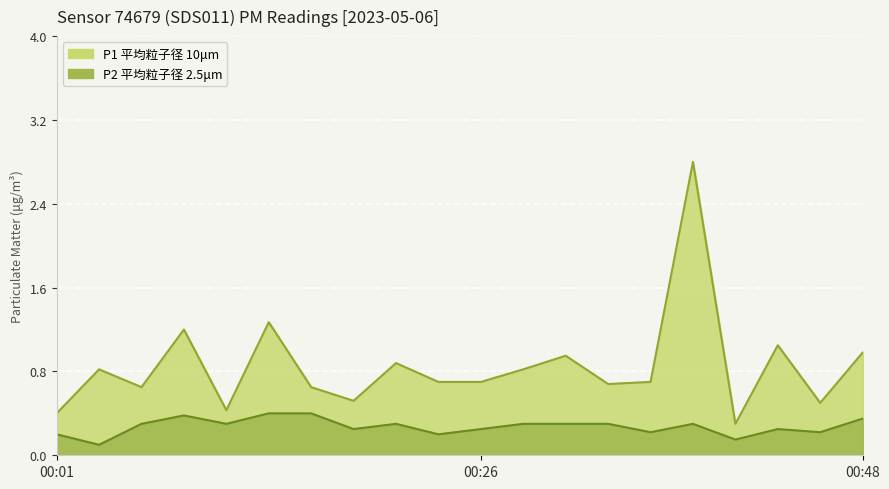

Is it true that P2 equals 0.3 at 00:21?

True